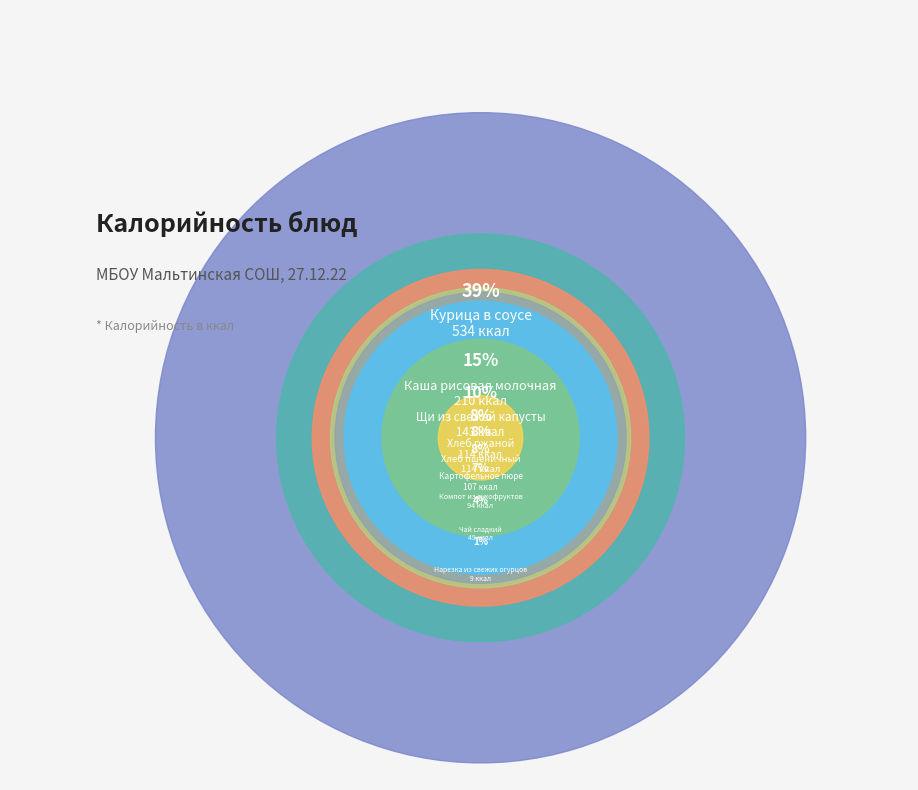

Combined, do Курица в соусе and Каша рисовая молочная account for over 50%?

Yes